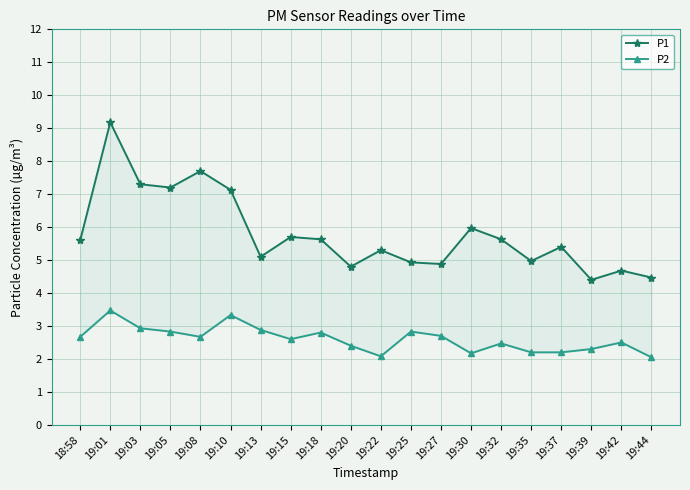

Where is P2 nearest to the value 2?

19:44